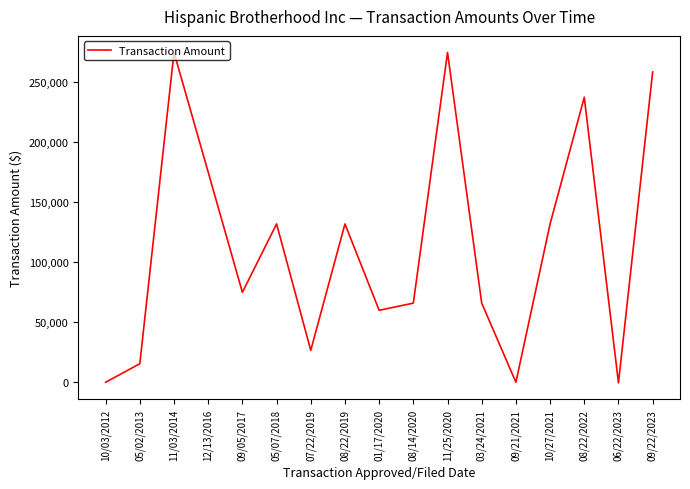

The value at 10/03/2012 is -171875.0. True or false?

False